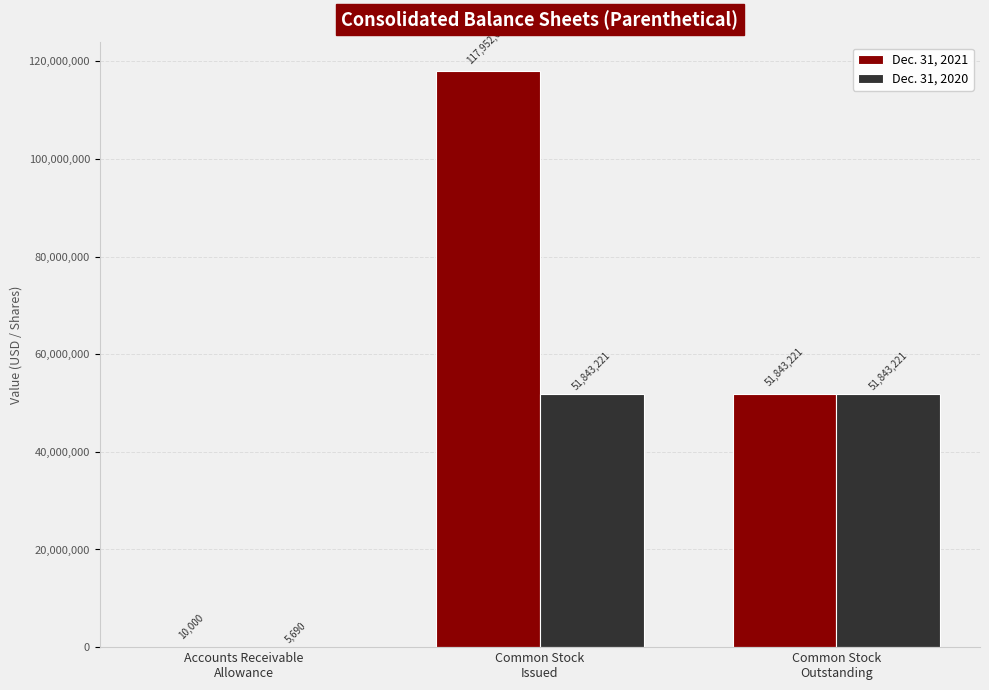

Reading left to right, transcribe all the data shown in this chart.

Dec. 31, 2021: 10000	117952697	51843221
Dec. 31, 2020: 5690	51843221	51843221